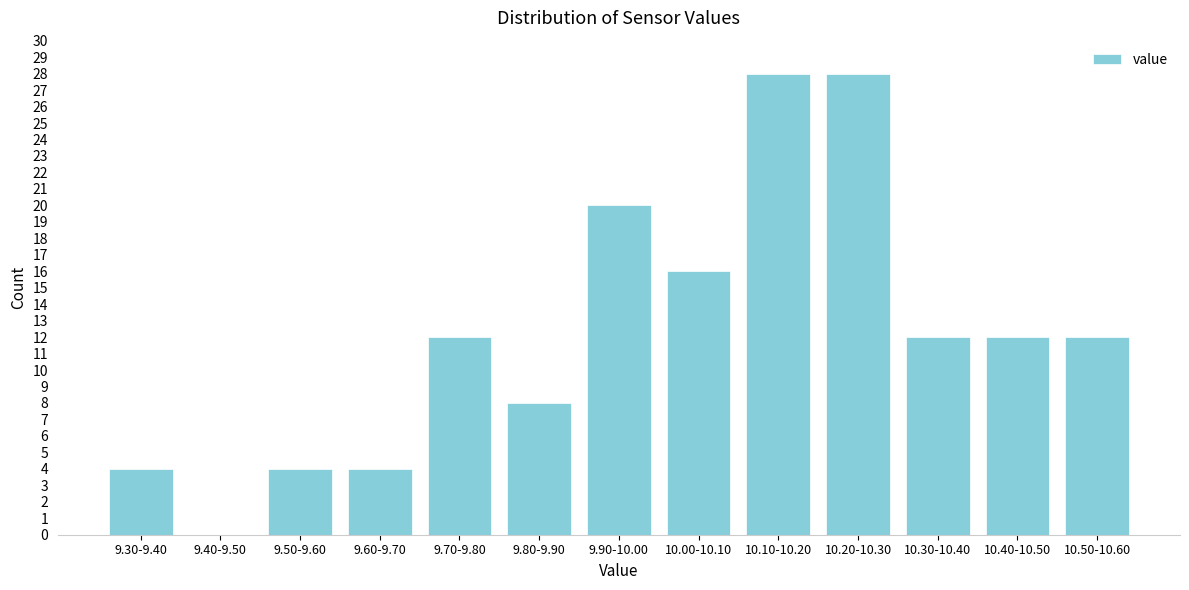

Reading right to left, what are all the values shown in this chart?

10.50-10.60=12	10.40-10.50=12	10.30-10.40=12	10.20-10.30=28	10.10-10.20=28	10.00-10.10=16	9.90-10.00=20	9.80-9.90=8	9.70-9.80=12	9.60-9.70=4	9.50-9.60=4	9.40-9.50=0	9.30-9.40=4